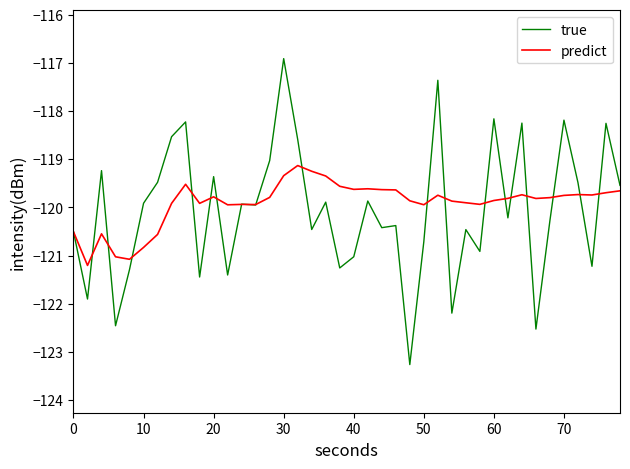

What is the highest value of the true series?

-116.9